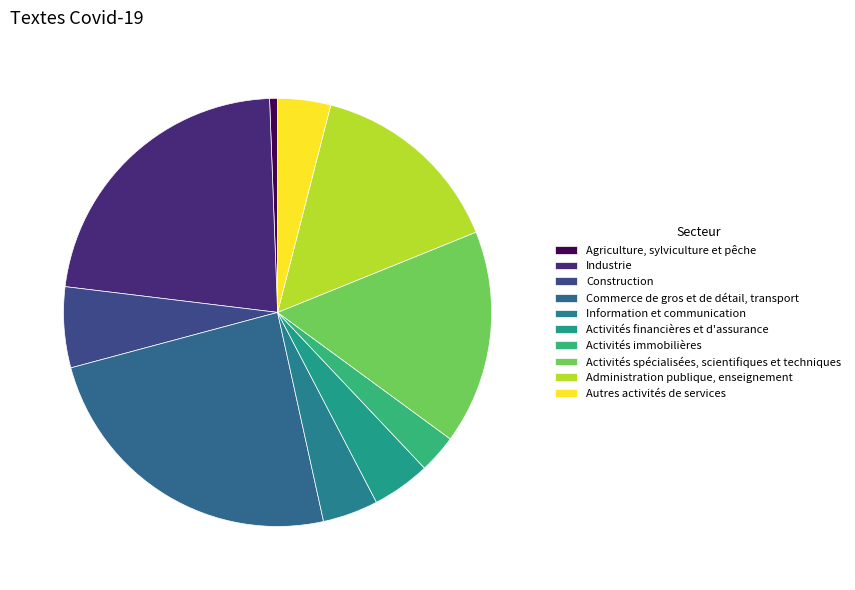

To the nearest percent, what is the average slice percentage?

10%